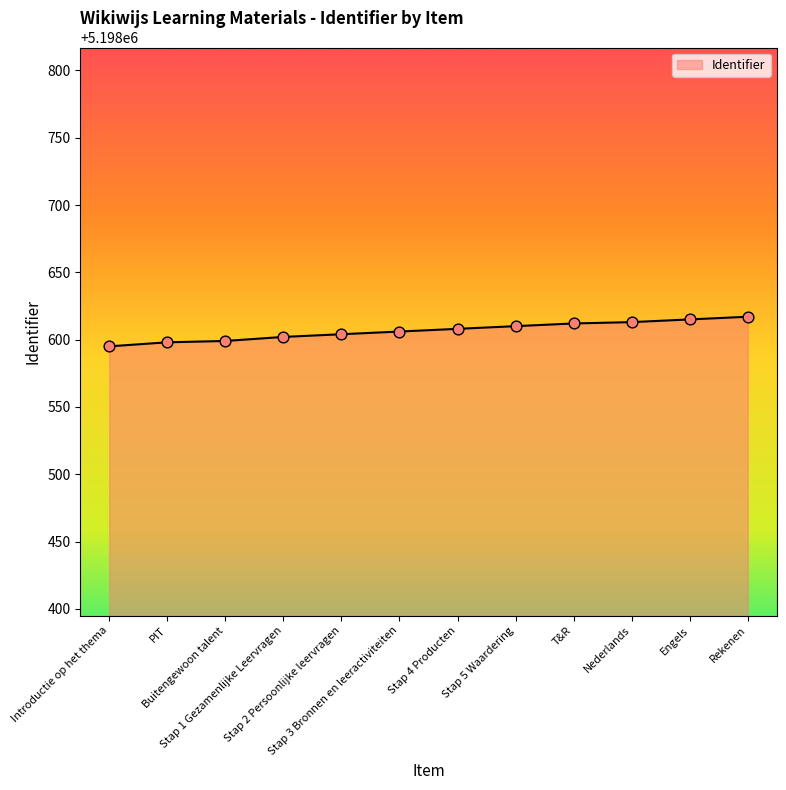

What is the change in value from Stap 2 Persoonlijke leervragen to Stap 3 Bronnen en leeractiviteiten?

+2